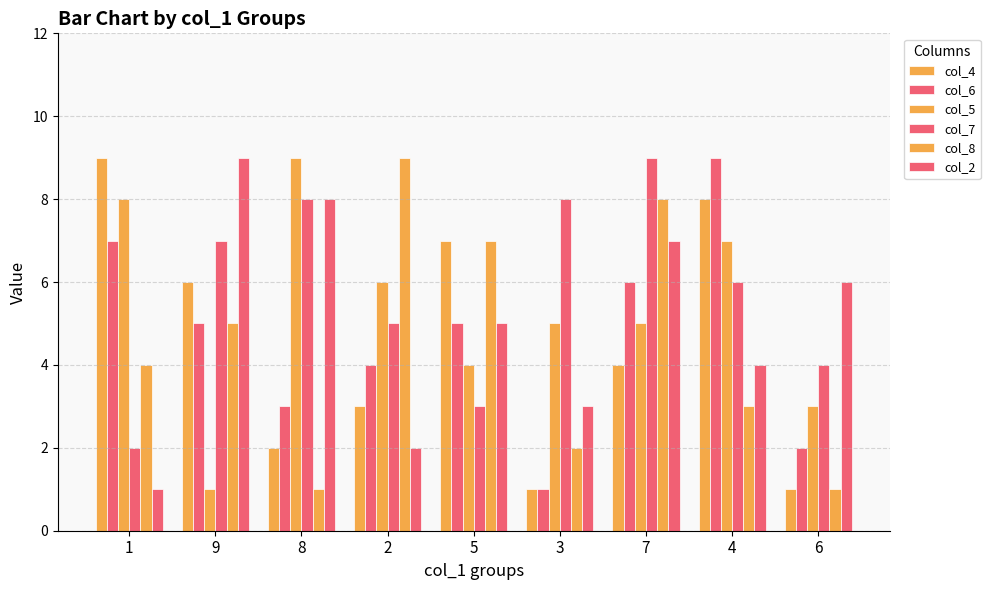

What is the smallest value displayed?

1